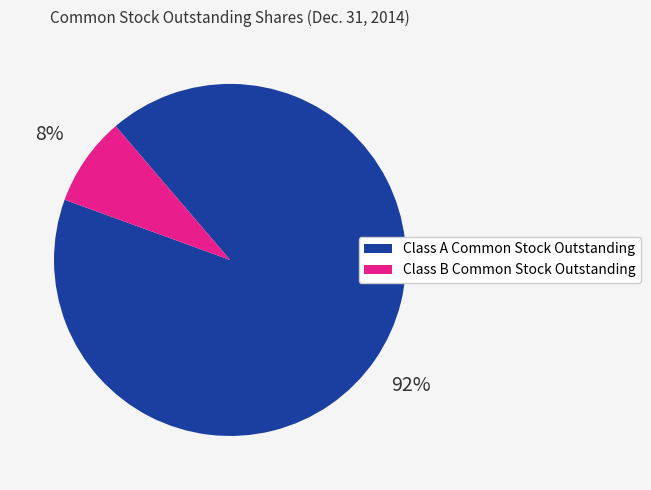

Is there a majority slice in this chart?

Yes